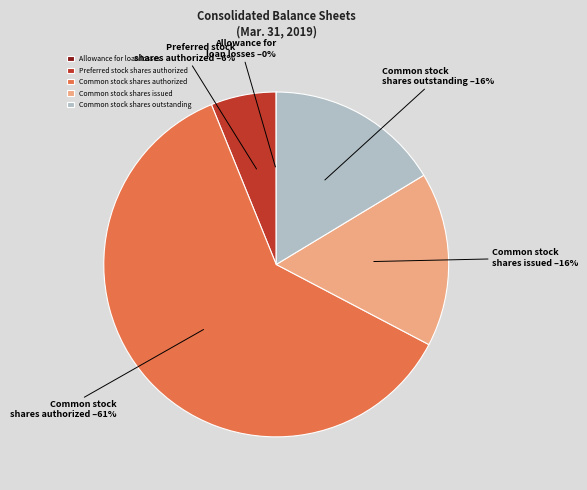

To the nearest percent, what portion does Preferred stock shares authorized represent?

6%